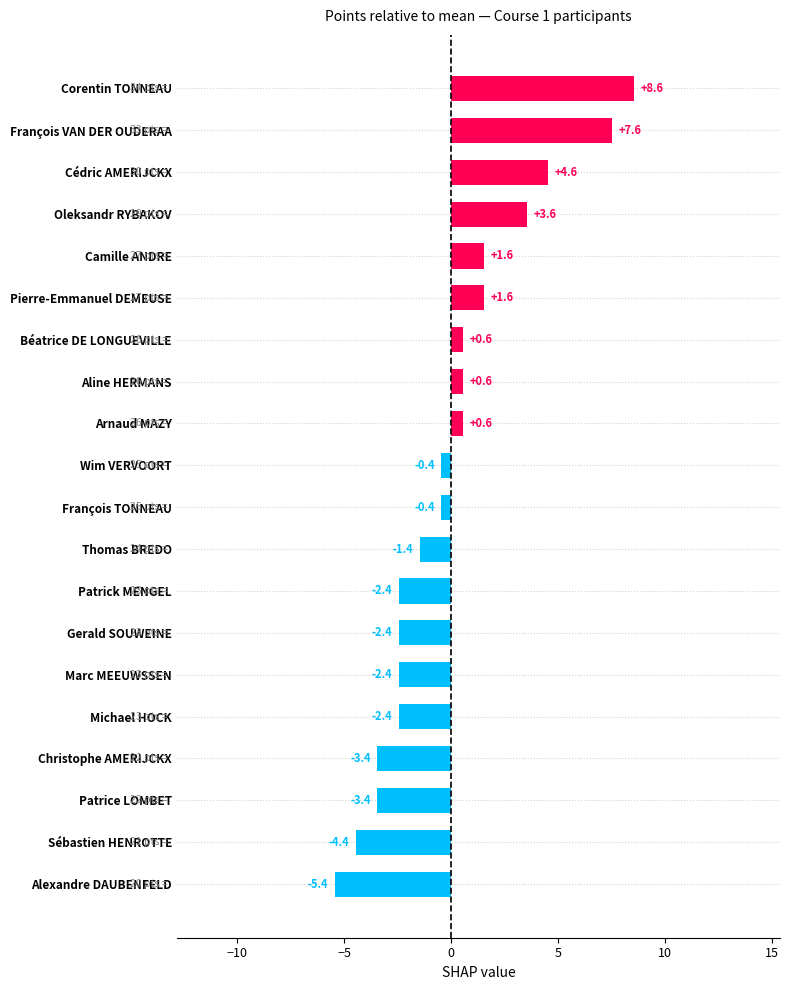

At which category does the chart reach its peak across all series?

Corentin TONNEAU